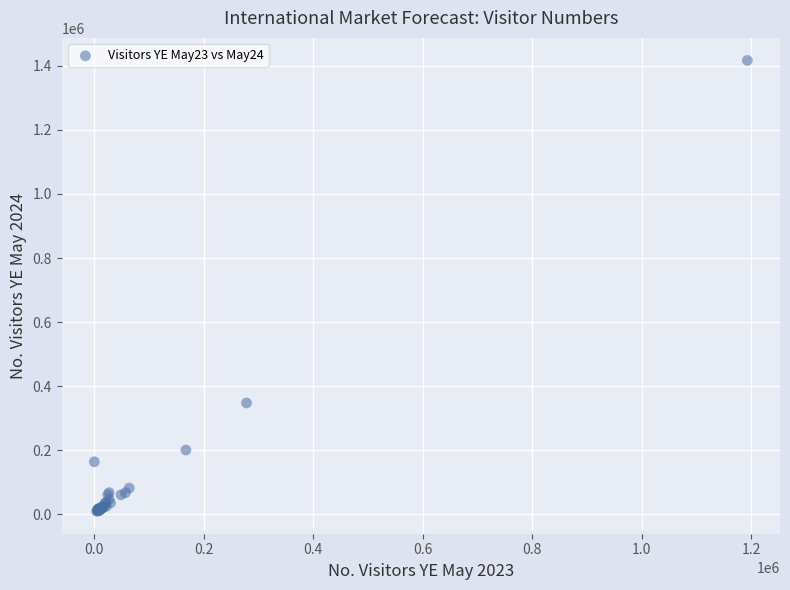

What Y value in the scatter plot is closest to 713252?

347629.0